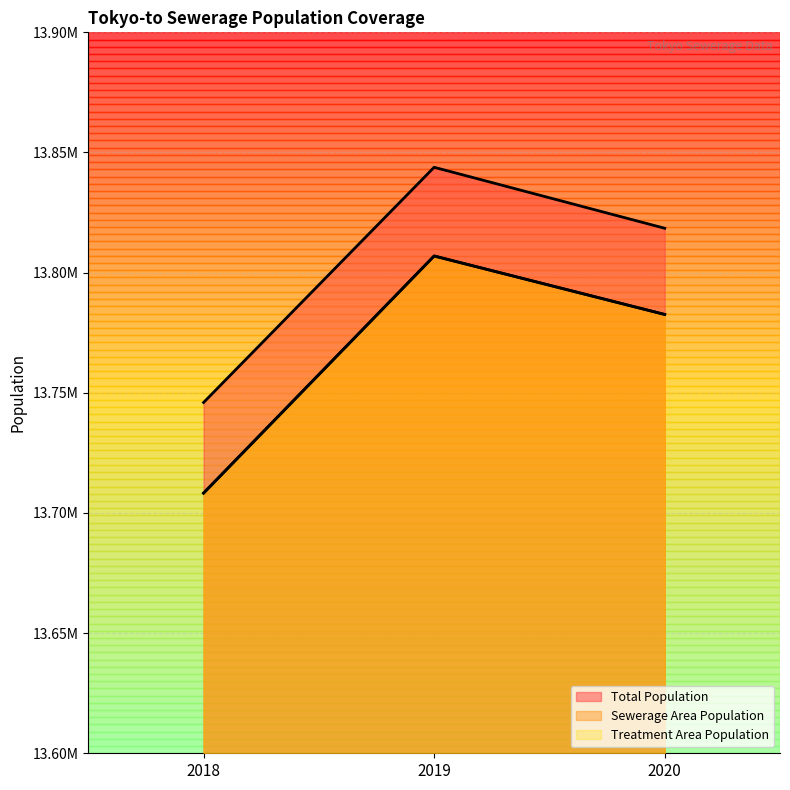

What is the sum of all Sewerage Area Population values?

41297845